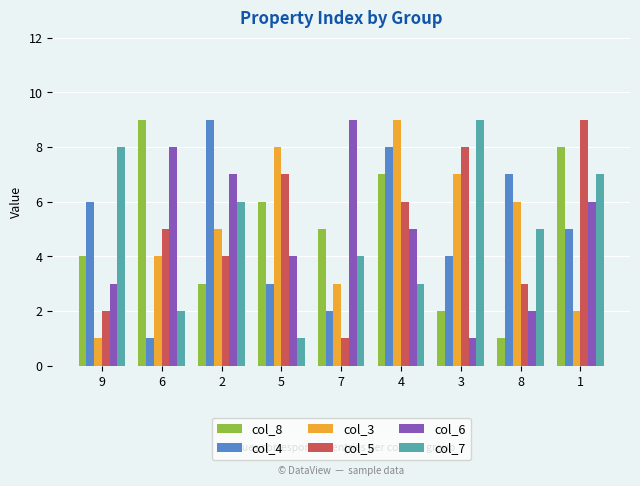

Rank the categories by col_6 value from lowest to highest.

3, 8, 9, 5, 4, 1, 2, 6, 7